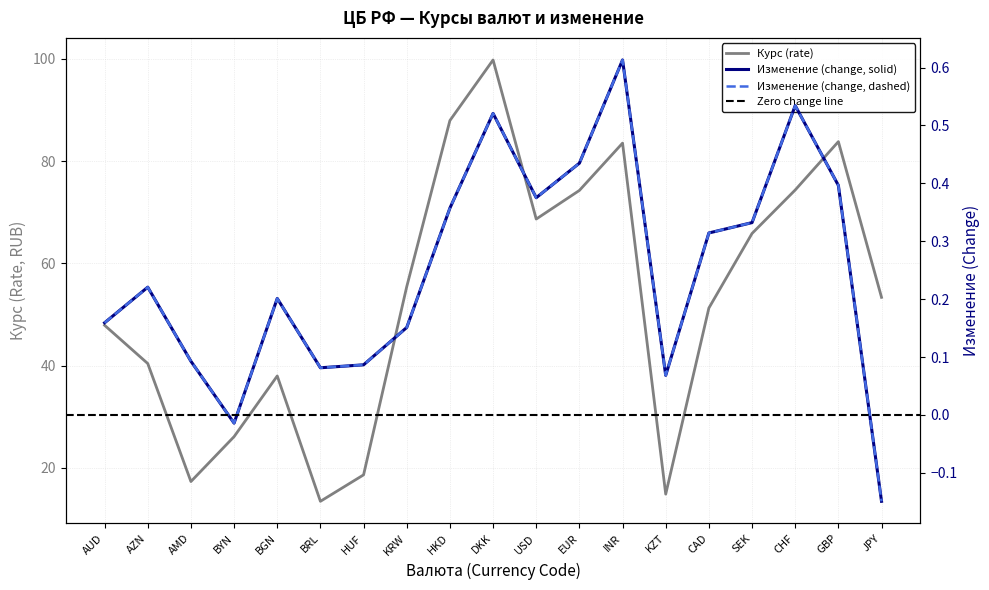

Which series has the largest total across all categories?

Курс (rate)